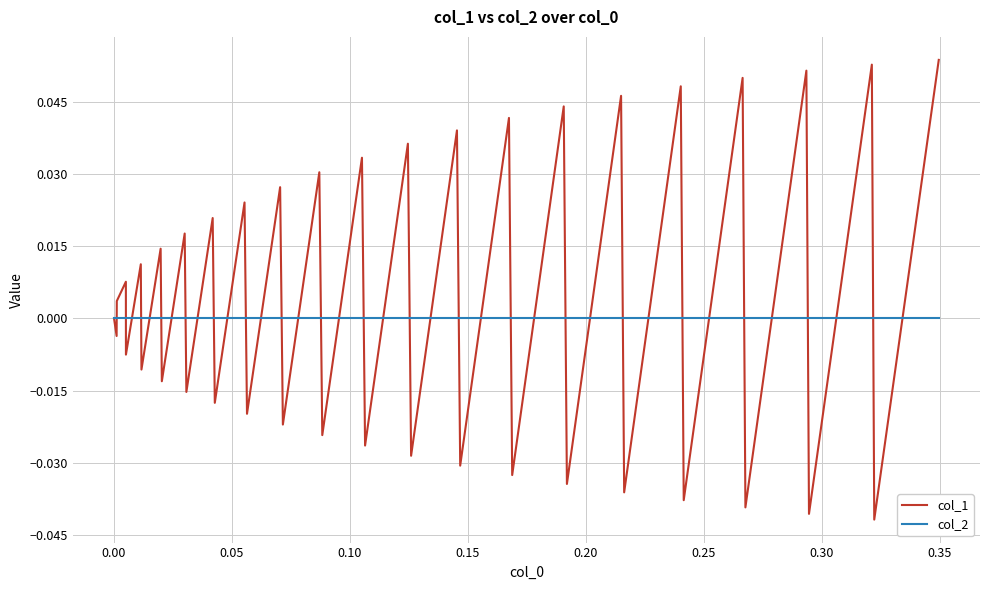

Rank the series by their maximum value, from lowest to highest.

col_2, col_1